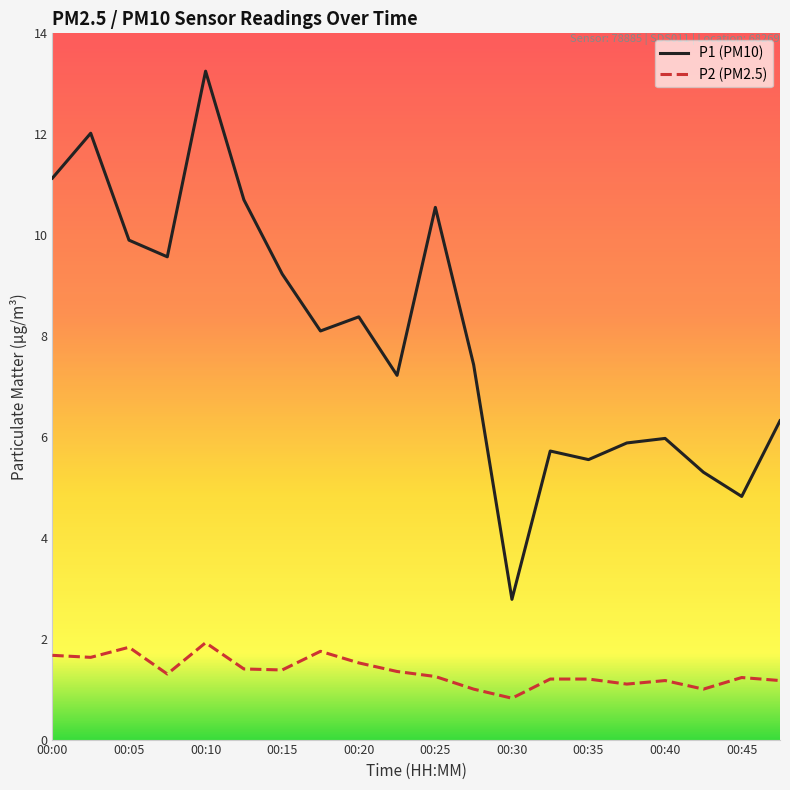

What is the difference between the maximum and minimum values in the P2 (PM2.5) series?

1.1